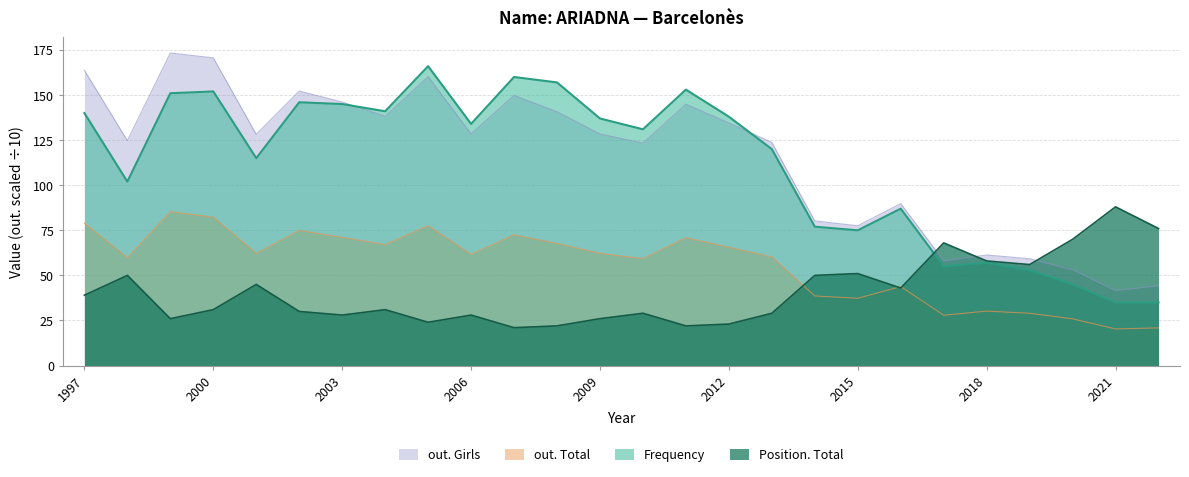

What is the difference between the maximum and minimum values in the out. Total series?

65.0